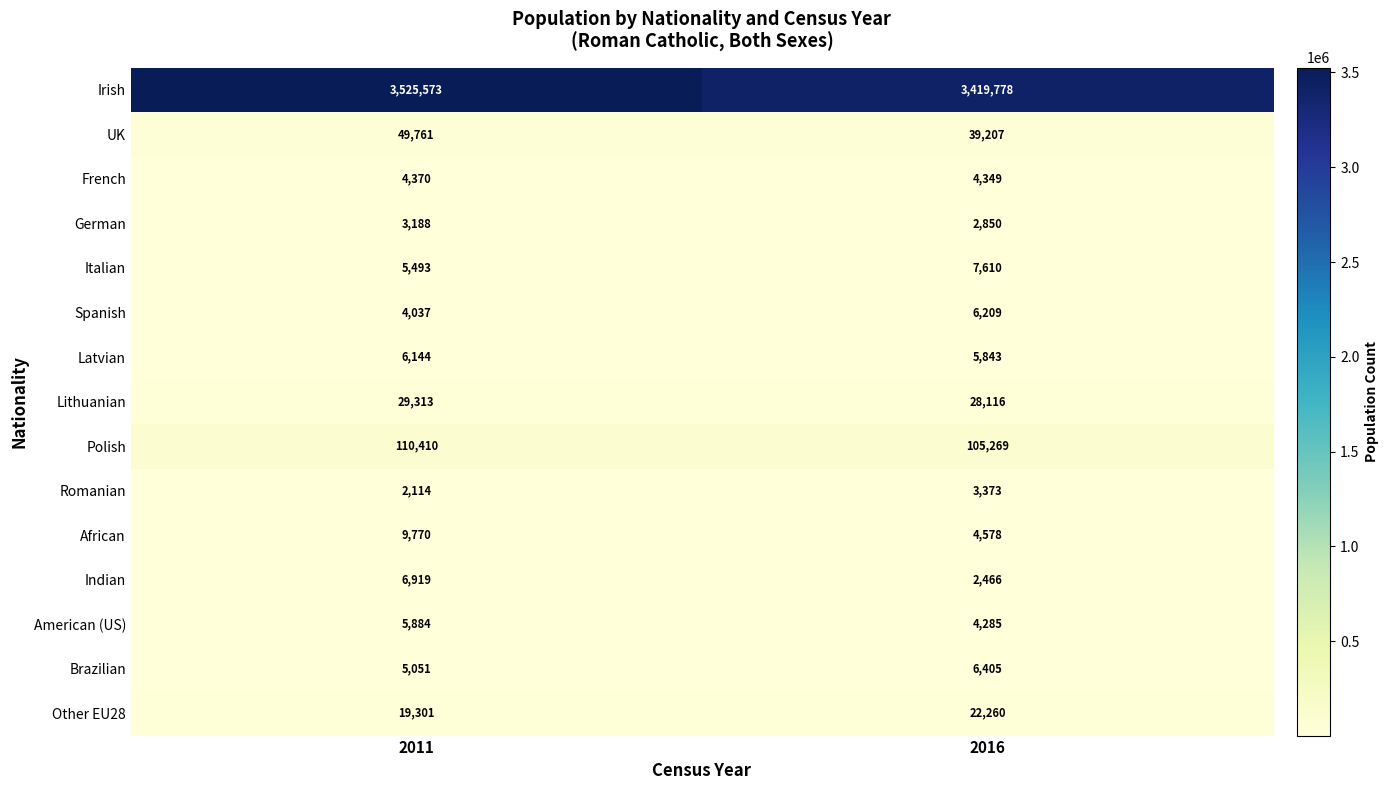

Reading left to right, what are all the values shown in this chart?

Irish: 3525573	3419778
UK: 49761	39207
French: 4370	4349
German: 3188	2850
Italian: 5493	7610
Spanish: 4037	6209
Latvian: 6144	5843
Lithuanian: 29313	28116
Polish: 110410	105269
Romanian: 2114	3373
African: 9770	4578
Indian: 6919	2466
American (US): 5884	4285
Brazilian: 5051	6405
Other EU28: 19301	22260